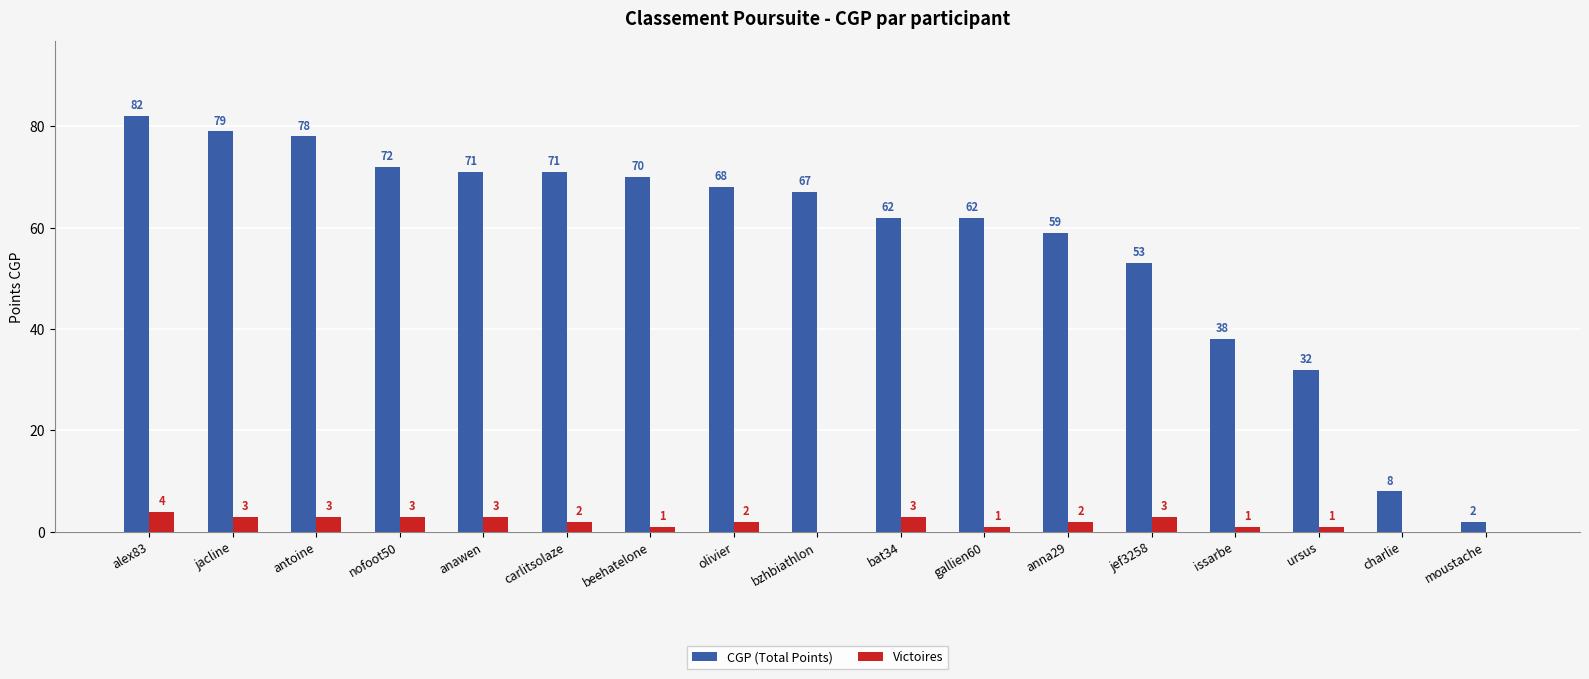

What is the maximum value for CGP (Total Points)?

82